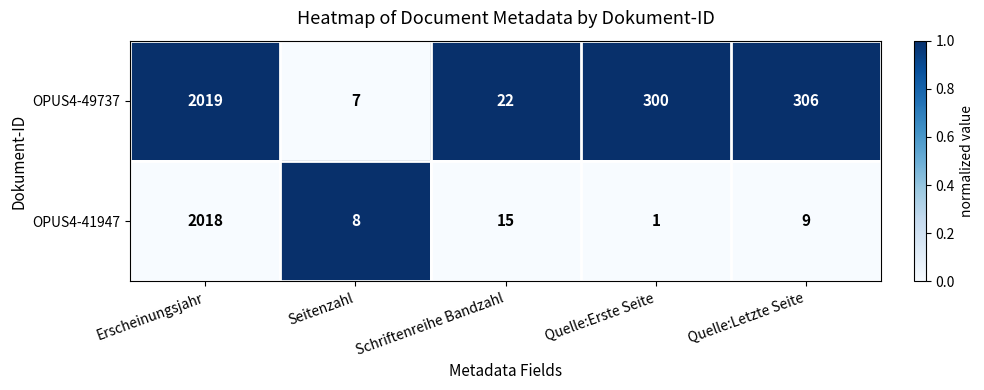

Which label corresponds to the largest value in the chart?

Erscheinungsjahr